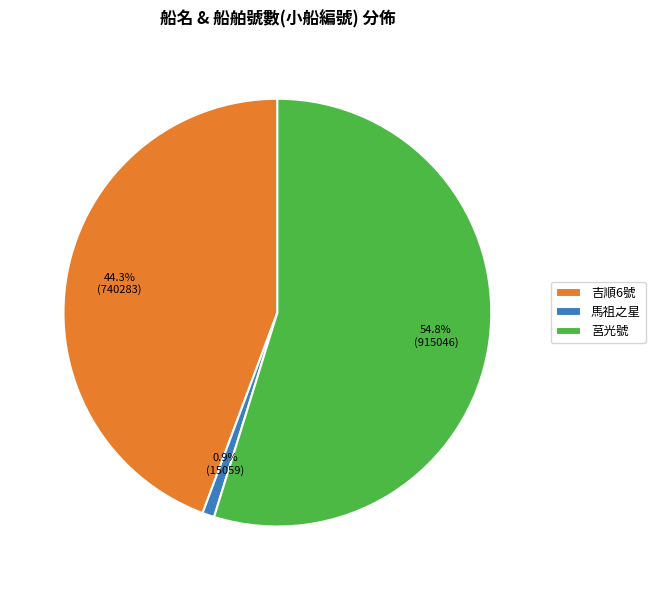

Do 莒光號 and 馬祖之星 together represent more than half of the pie?

Yes